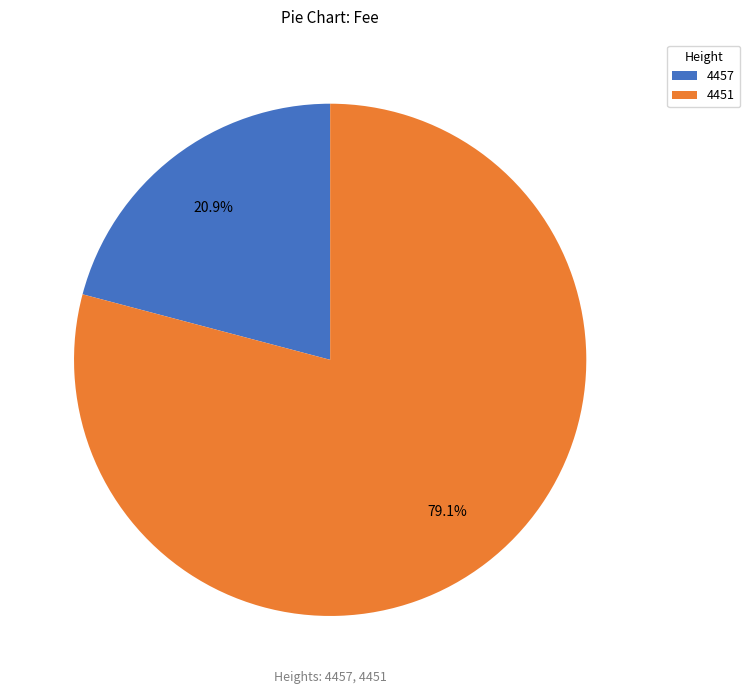

To the nearest percent, what is the combined percentage of 4457 and 4451?

100%